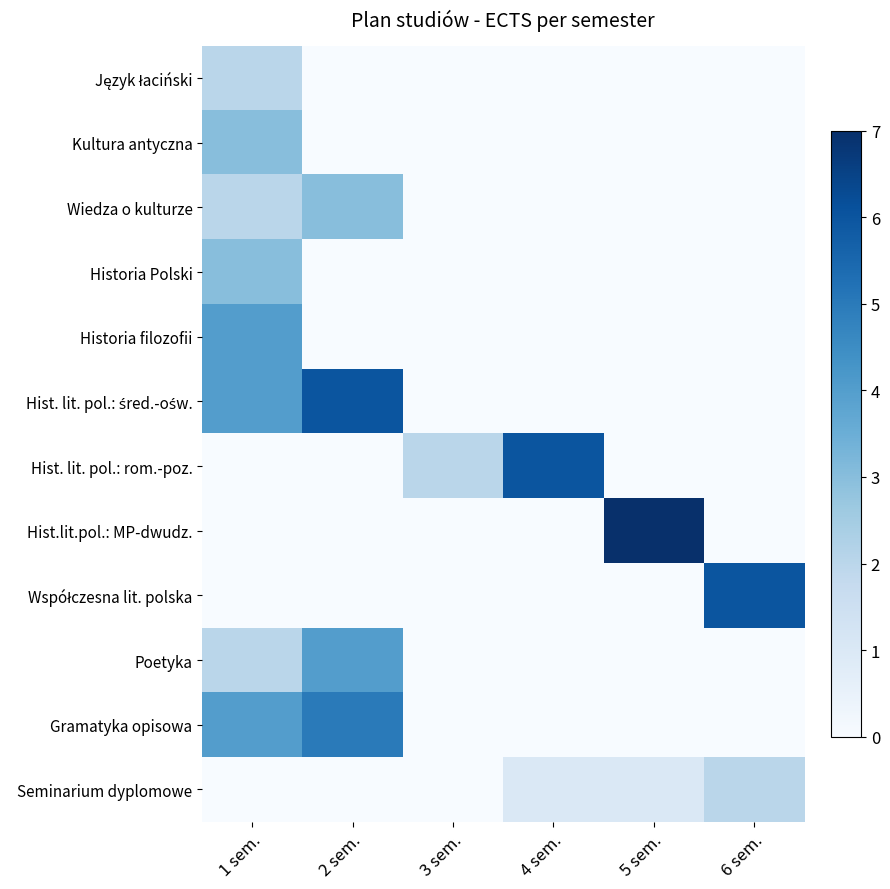

At how many categories does at least one series exceed 2?

5